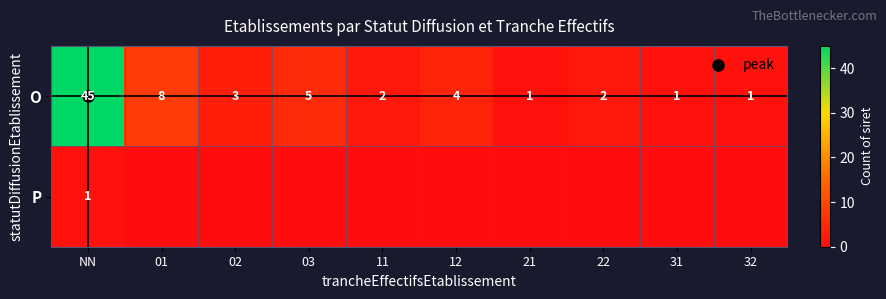

What is the spread (max minus min) of values at 22?

2